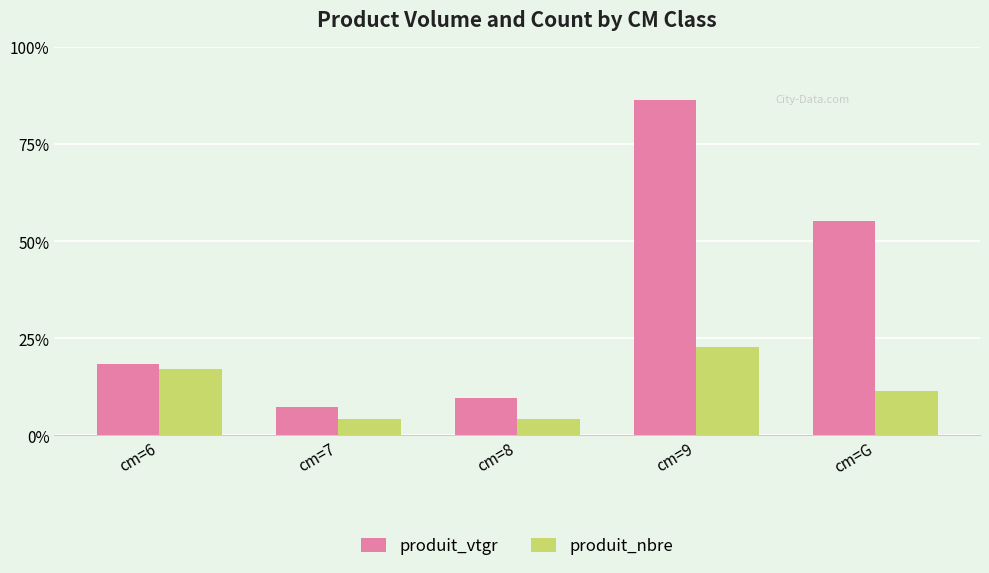

Is the value of produit_nbre at cm=6 greater than the value of produit_vtgr at cm=6?

No